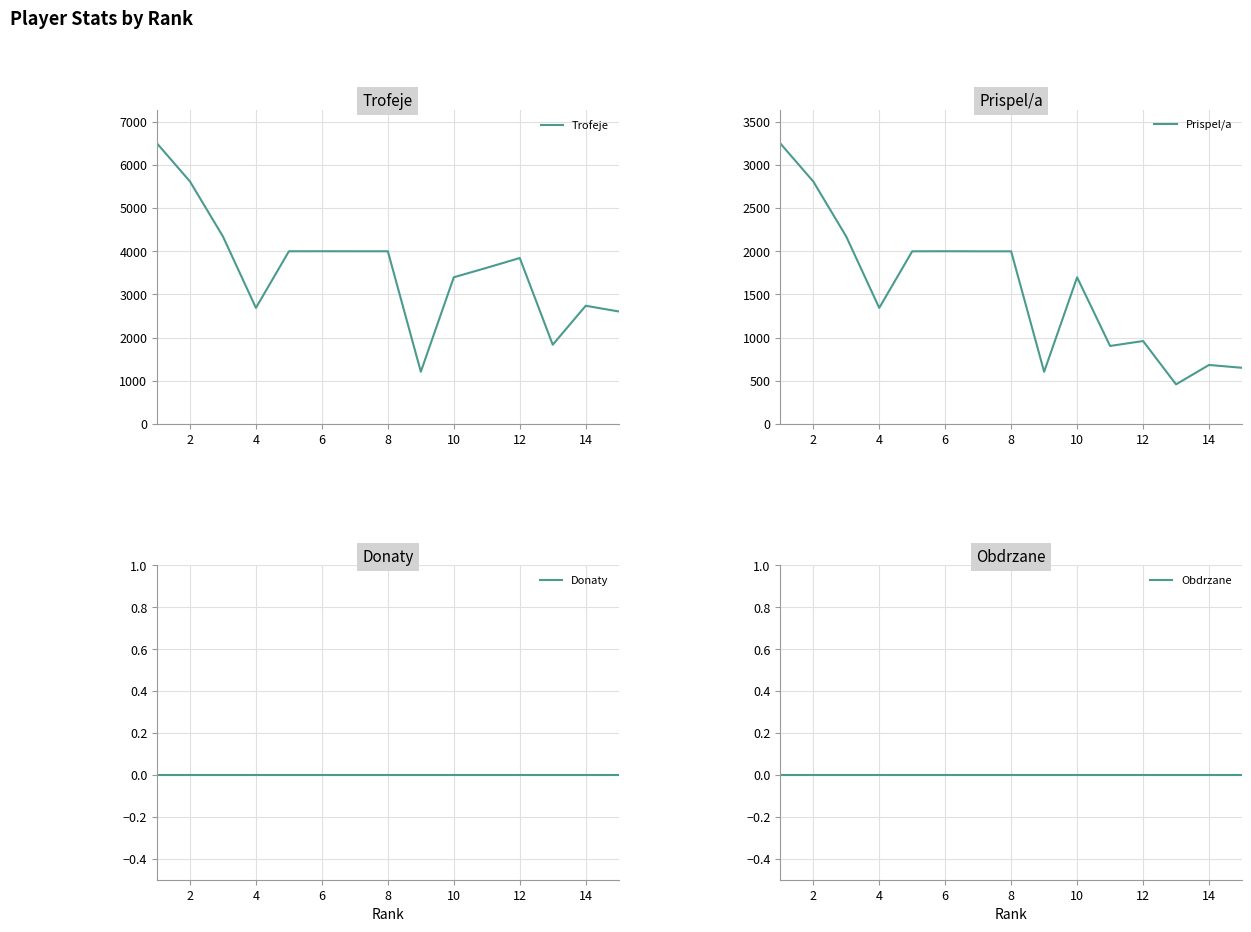

What is the lowest value of the Trofeje series?

1211